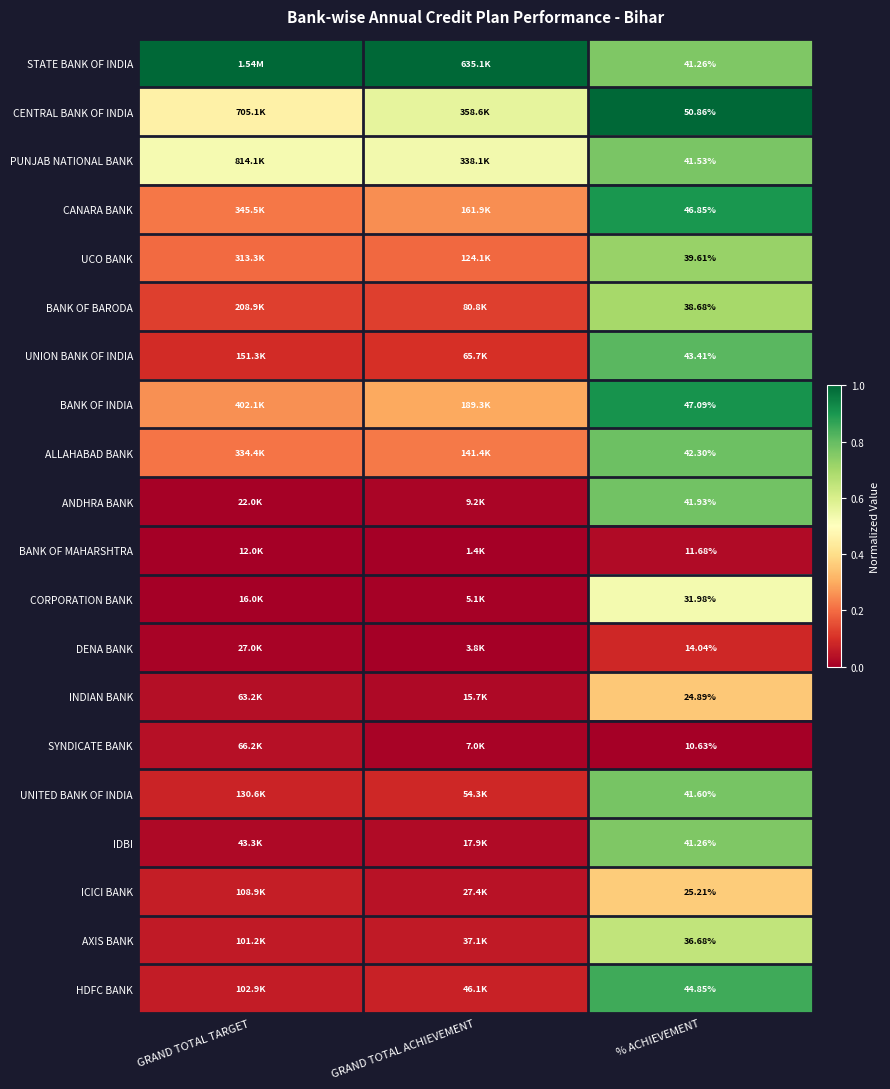

List the labels in order of BANK OF BARODA value, largest first.

% ACHIEVEMENT, GRAND TOTAL TARGET, GRAND TOTAL ACHIEVEMENT